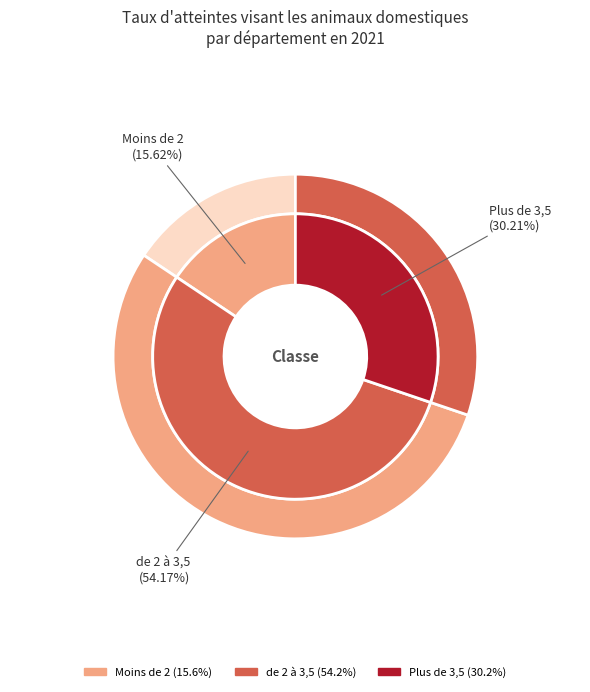

What is the majority slice?

de 2 à 3,5